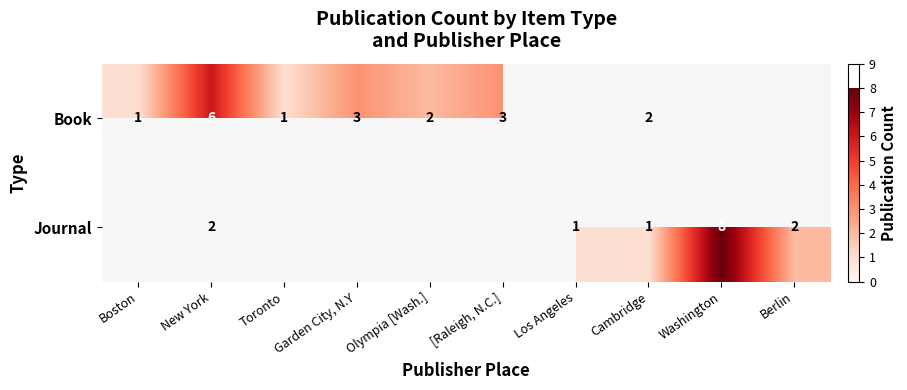

True or false: Journal has a value of 2 at New York.

True